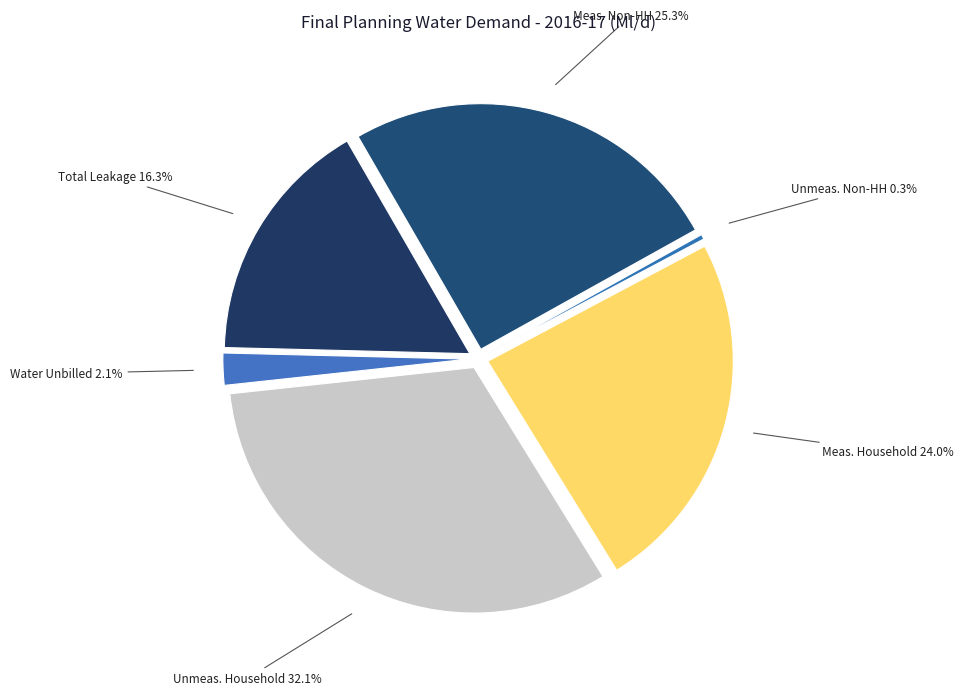

Is it true that Total Leakage is 16% of the pie?

True